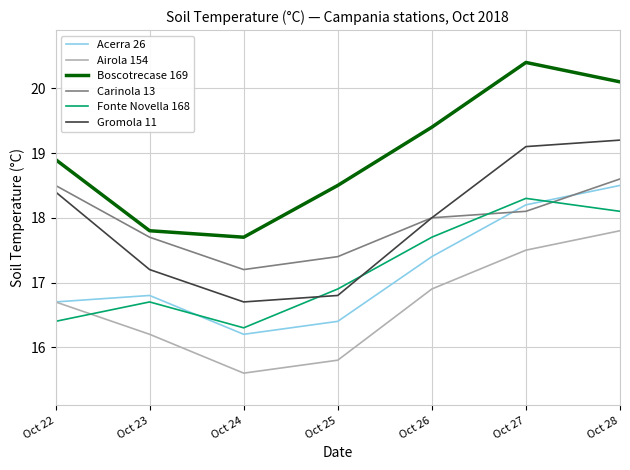

Reading left to right, list all the values displayed in this chart.

Acerra 26: Oct 22=16.7	Oct 23=16.8	Oct 24=16.2	Oct 25=16.4	Oct 26=17.4	Oct 27=18.2	Oct 28=18.5
Airola 154: Oct 22=16.7	Oct 23=16.2	Oct 24=15.6	Oct 25=15.8	Oct 26=16.9	Oct 27=17.5	Oct 28=17.8
Boscotrecase 169: Oct 22=18.9	Oct 23=17.8	Oct 24=17.7	Oct 25=18.5	Oct 26=19.4	Oct 27=20.4	Oct 28=20.1
Carinola 13: Oct 22=18.5	Oct 23=17.7	Oct 24=17.2	Oct 25=17.4	Oct 26=18.0	Oct 27=18.1	Oct 28=18.6
Fonte Novella 168: Oct 22=16.4	Oct 23=16.7	Oct 24=16.3	Oct 25=16.9	Oct 26=17.7	Oct 27=18.3	Oct 28=18.1
Gromola 11: Oct 22=18.4	Oct 23=17.2	Oct 24=16.7	Oct 25=16.8	Oct 26=18.0	Oct 27=19.1	Oct 28=19.2